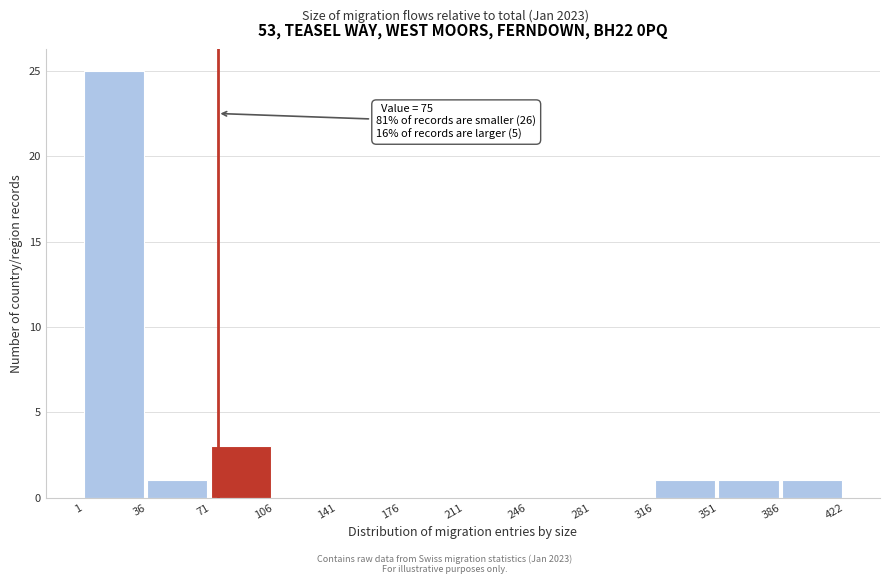

Over which range of the x-axis is the bar tallest?

1 to 36